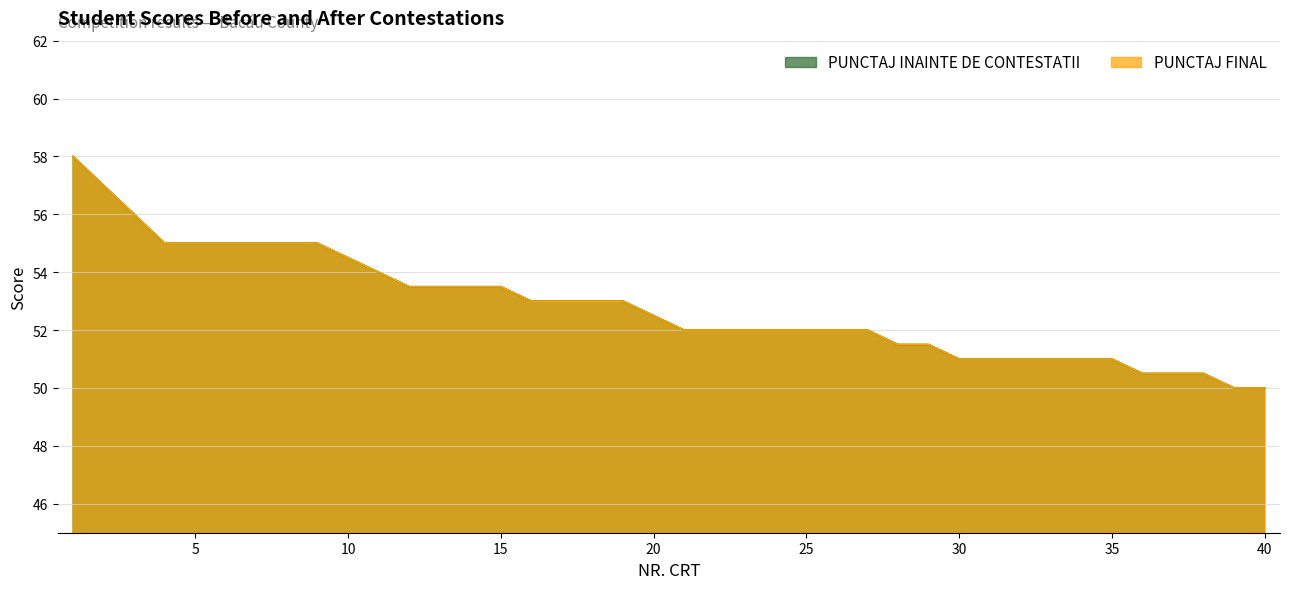

Read the PUNCTAJ INAINTE DE CONTESTATII value at 14.

53.5